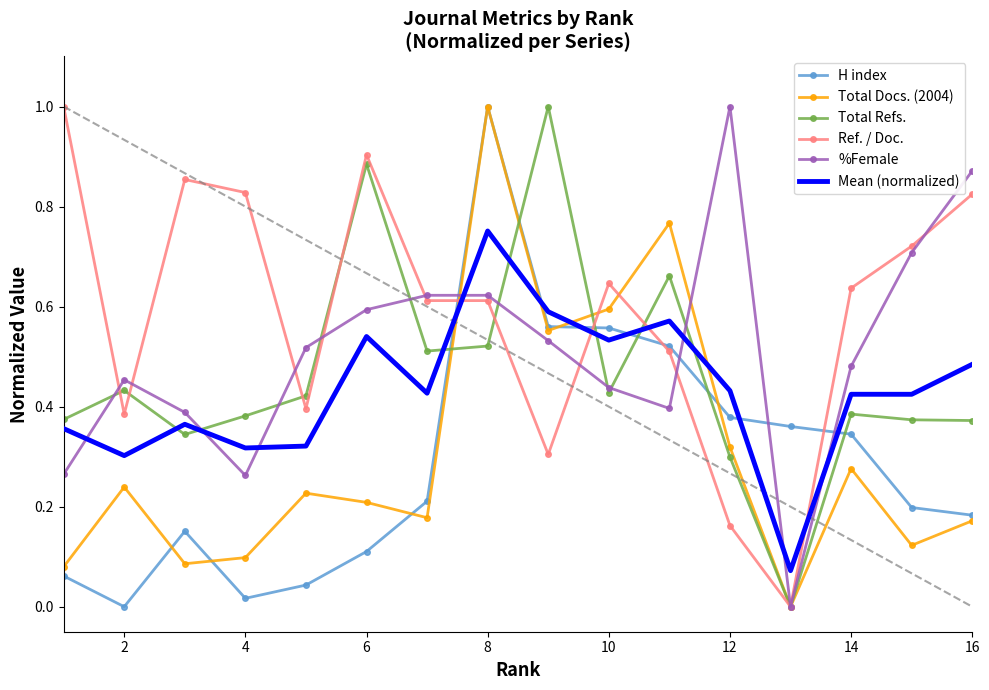

What is the greatest value displayed?

1.0